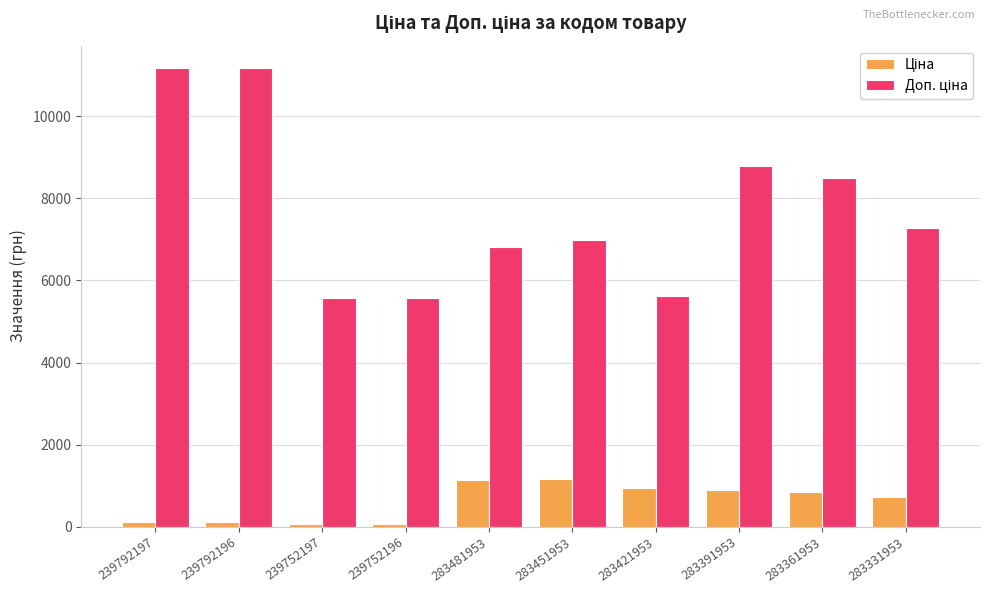

What is the total value across all series at 283391953?

9674.0